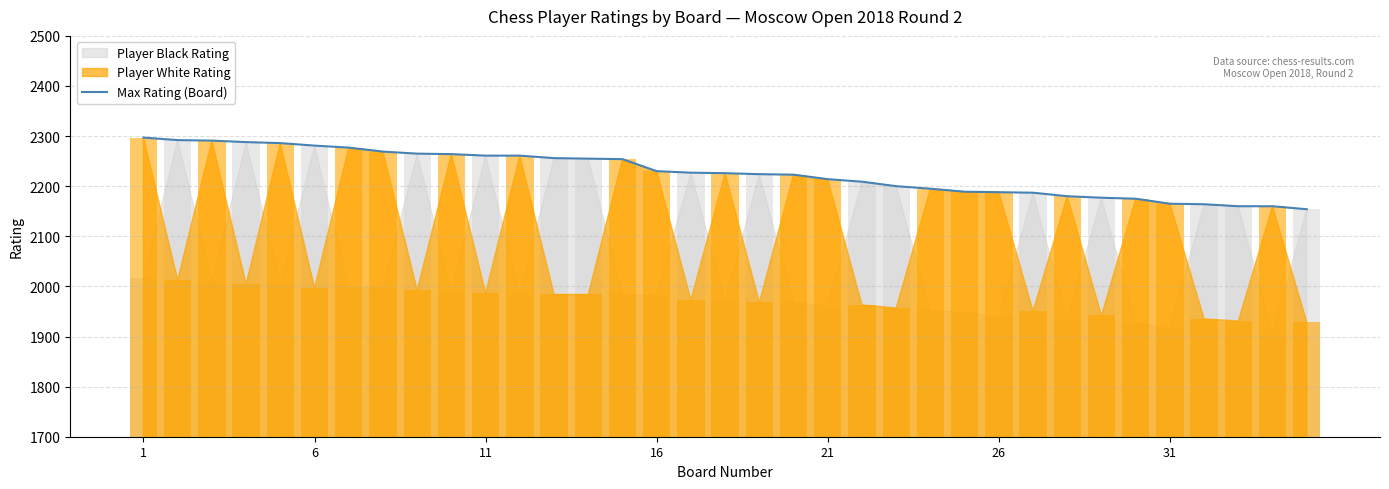

What is the ratio of the value at 20 to the value at 27?

1.0